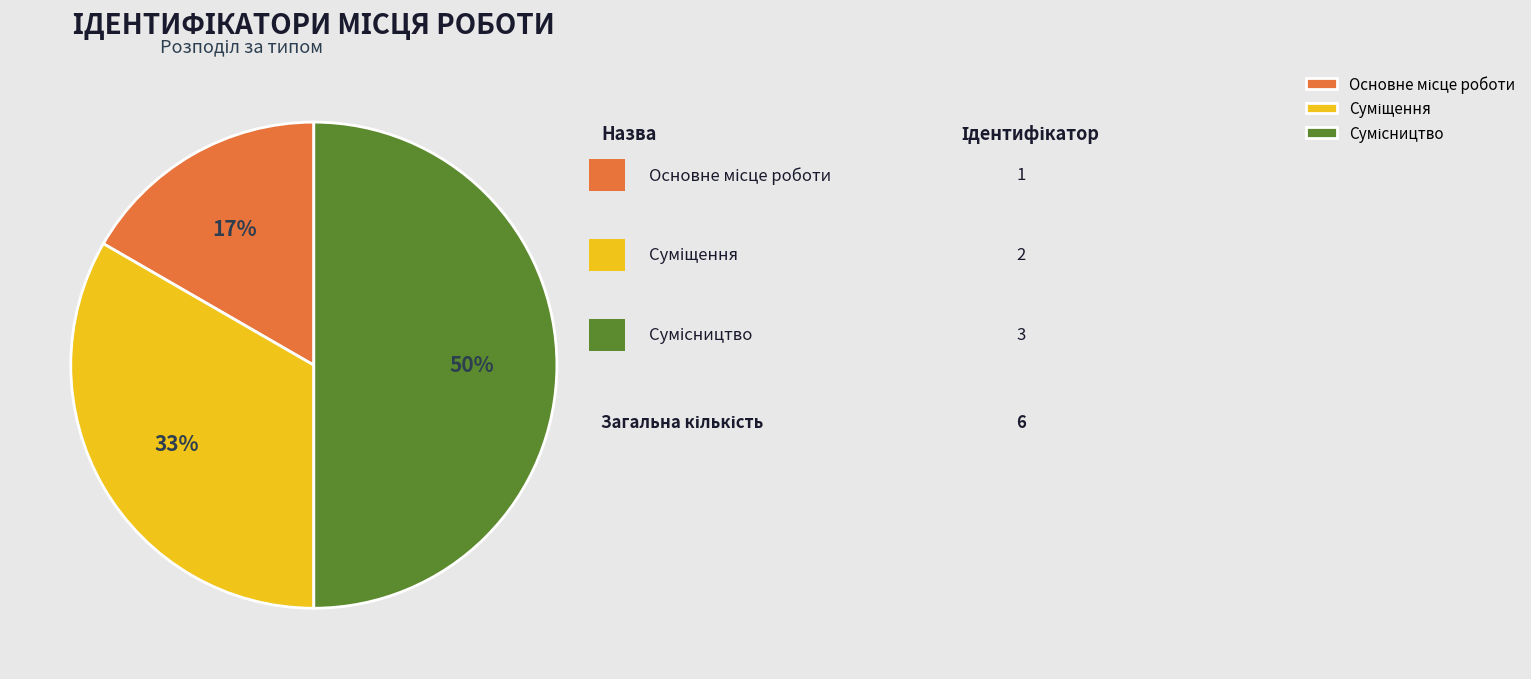

To the nearest percent, what is the average slice percentage?

33%